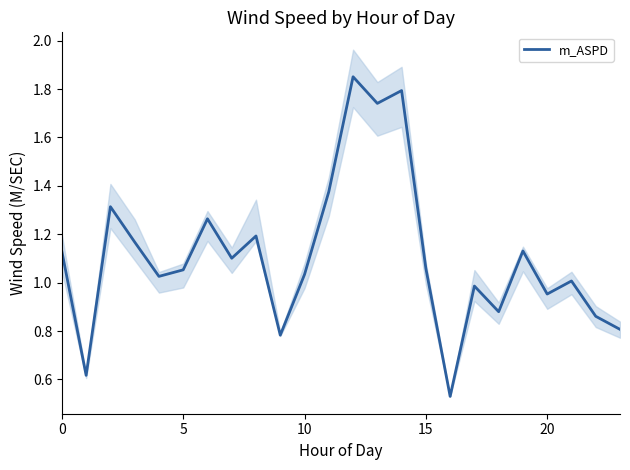

Read the value at 18.

0.9